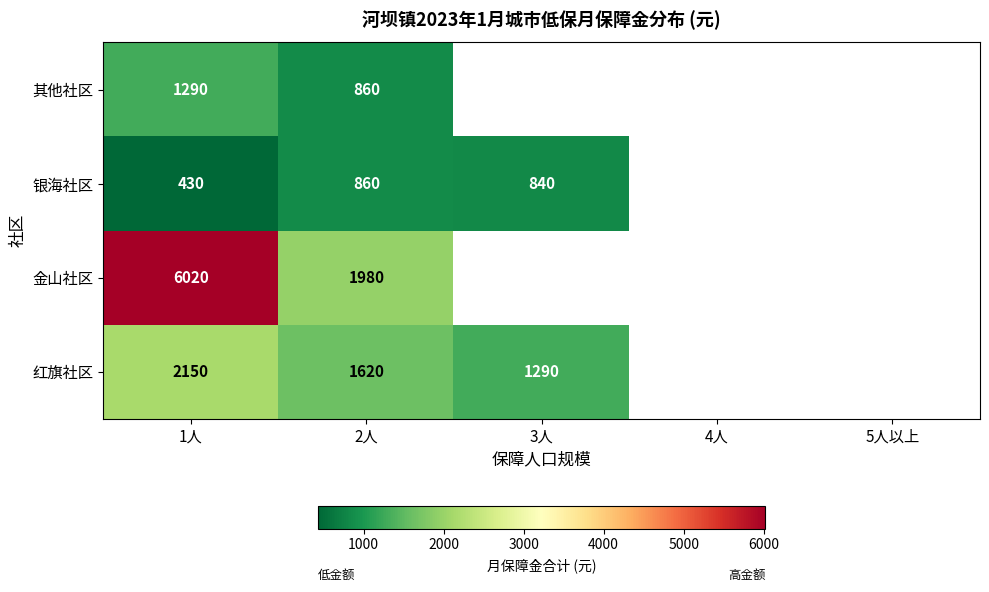

True or false: 银海社区 has a value of 430 at 1人.

True